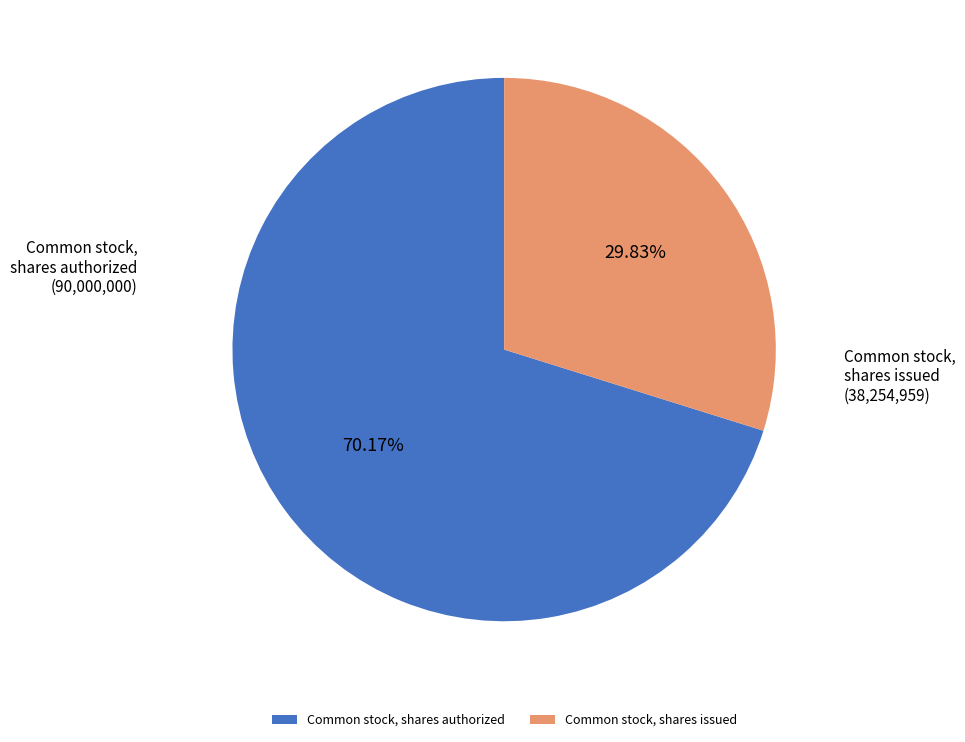

Is there a majority slice in this chart?

Yes